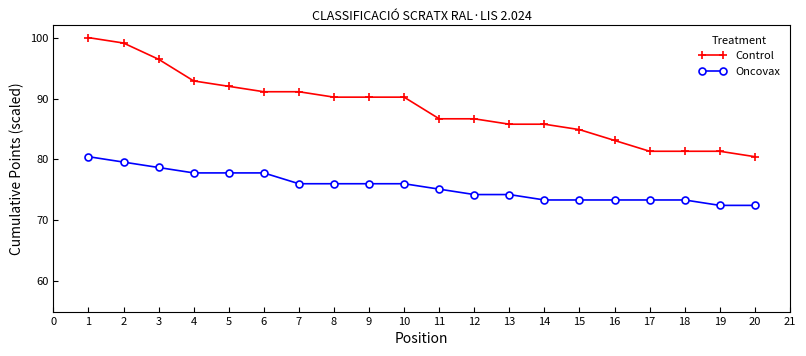

True or false: Oncovax and Control cross at least once.

False